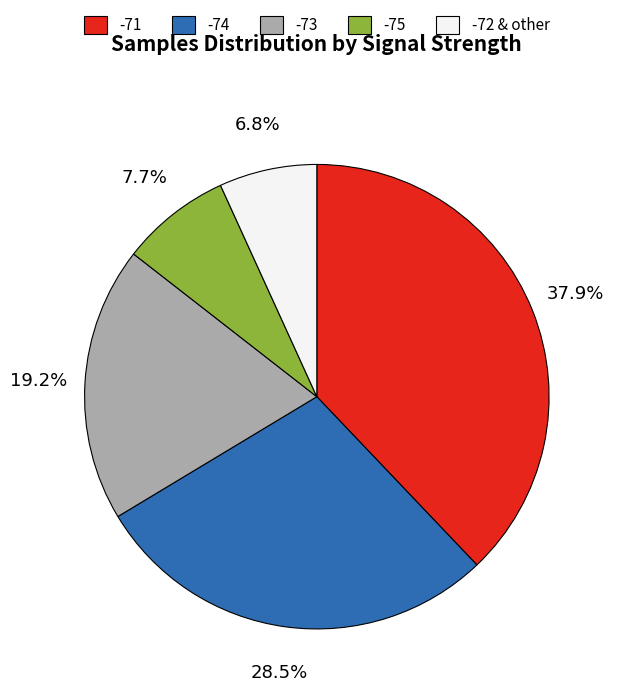

To the nearest percent, what is the average slice percentage?

20%